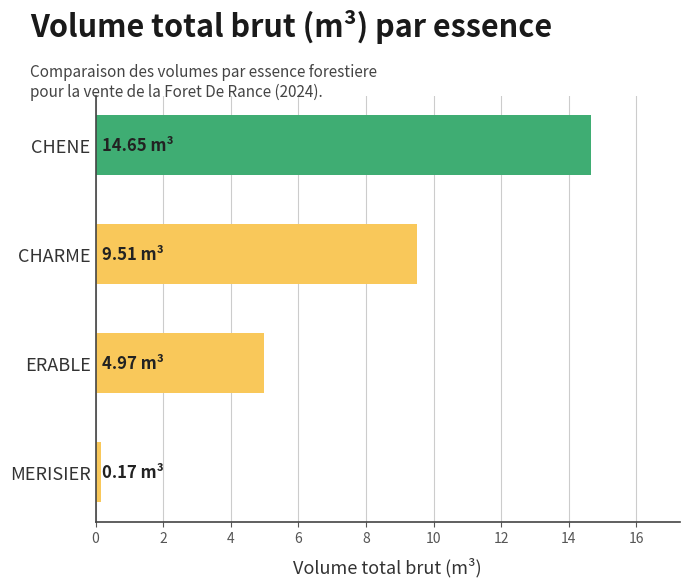

What is the minimum value shown in the chart?

0.2